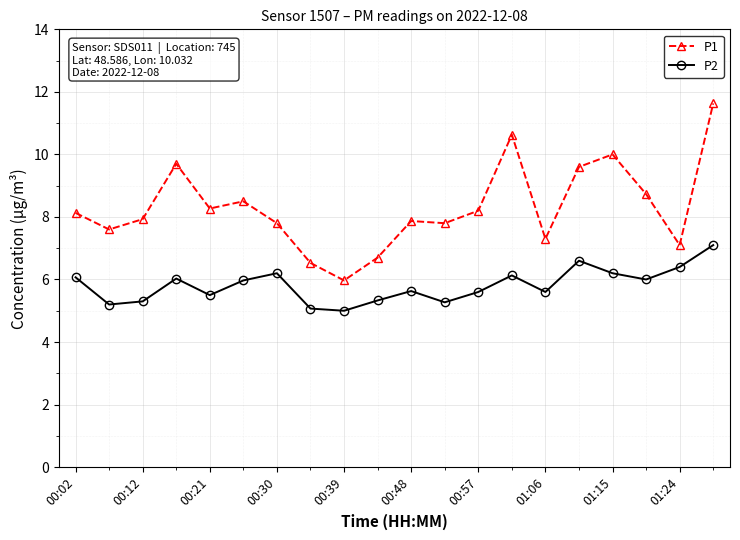

What is the sum of all P1 values?

166.0